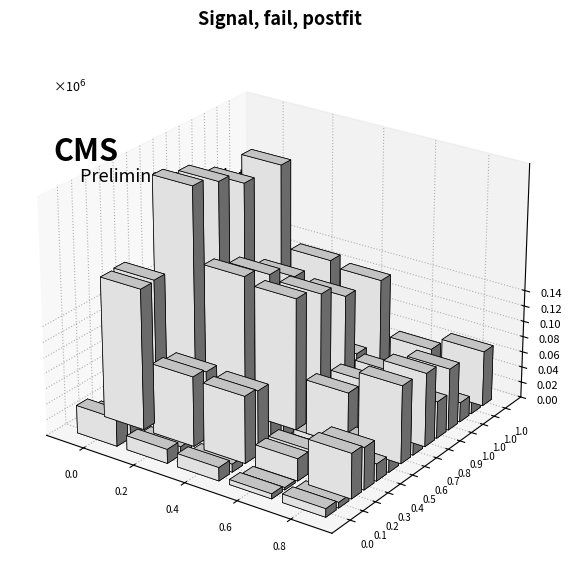

How many series are shown in this chart?

5